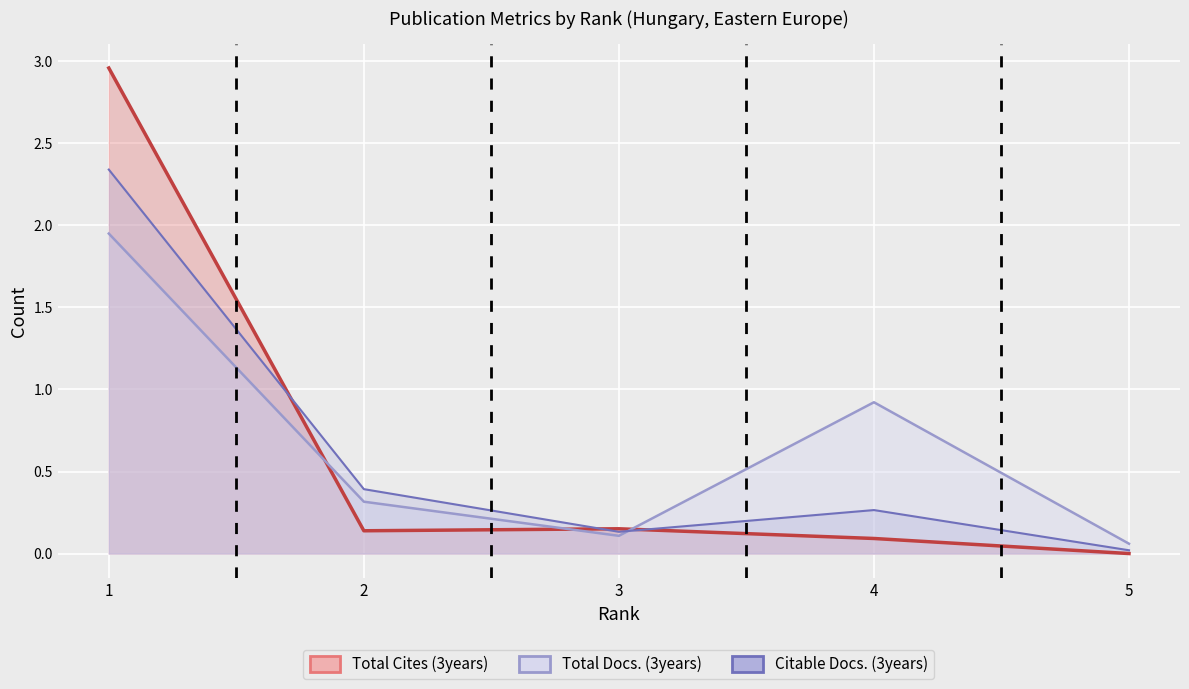

Reading left to right, extract all data points from this chart.

Total Docs. (3years): 1.9	0.3	0.1	0.9	0.1
Total Cites (3years): 3.0	0.1	0.2	0.1	0.0
Citable Docs. (3years): 2.3	0.4	0.1	0.3	0.0